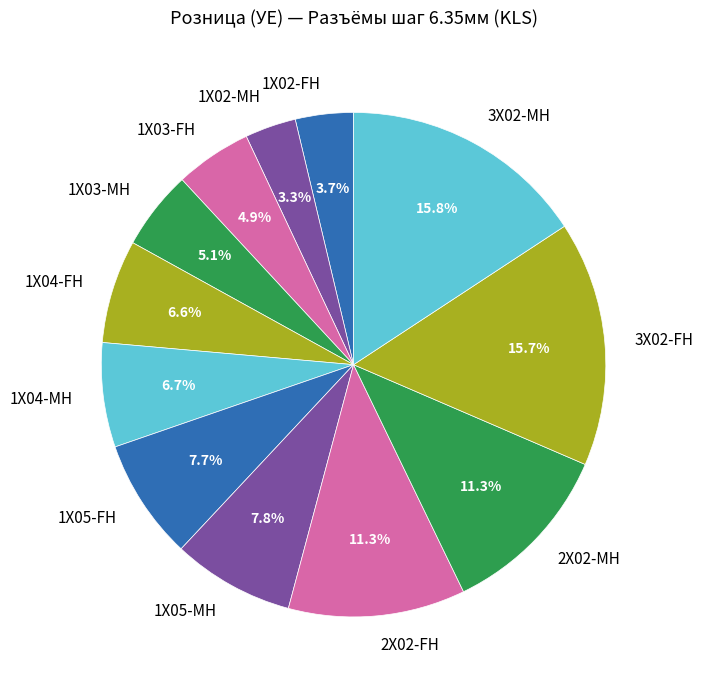

Does 1X02-FH account for over 50% of the chart?

No